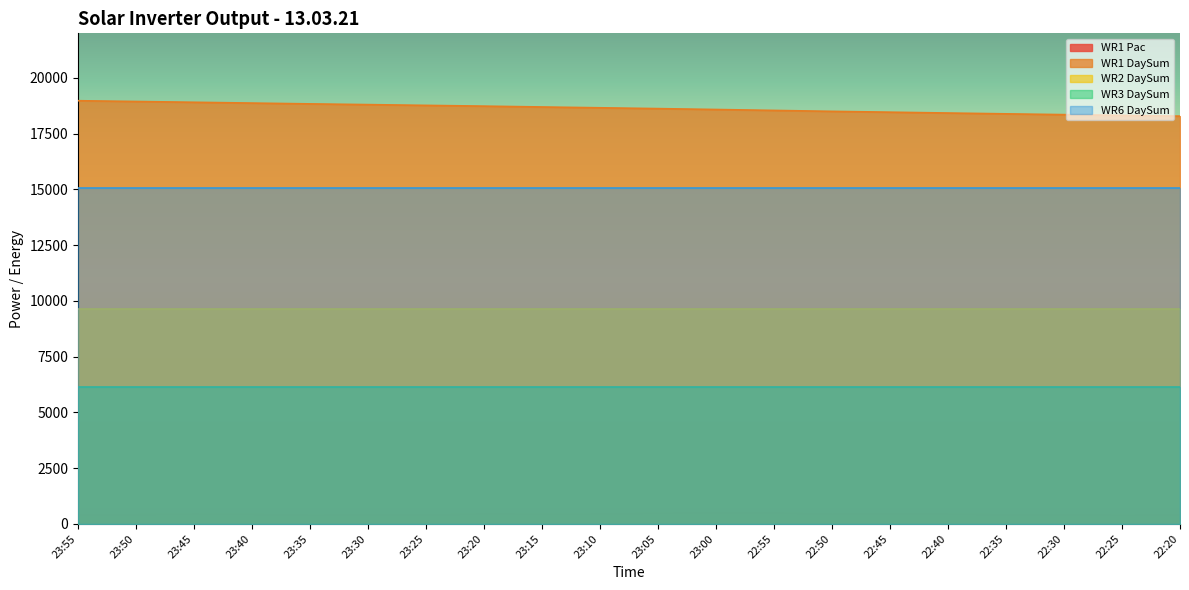

True or false: WR6 DaySum has more than 0 points higher than both neighbors.

False